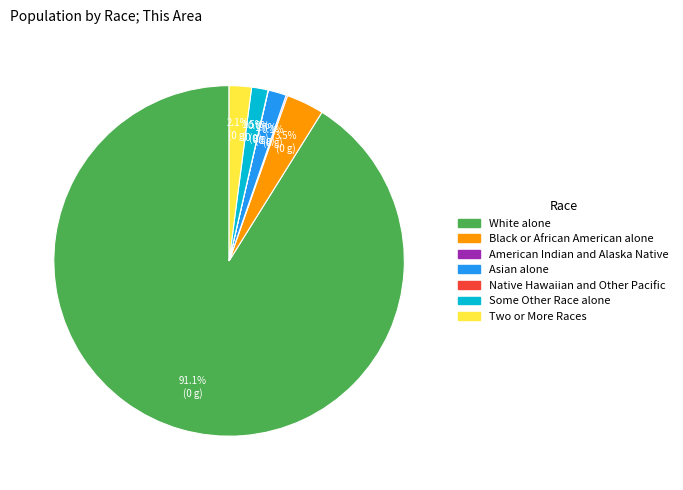

Is there a majority slice in this chart?

Yes